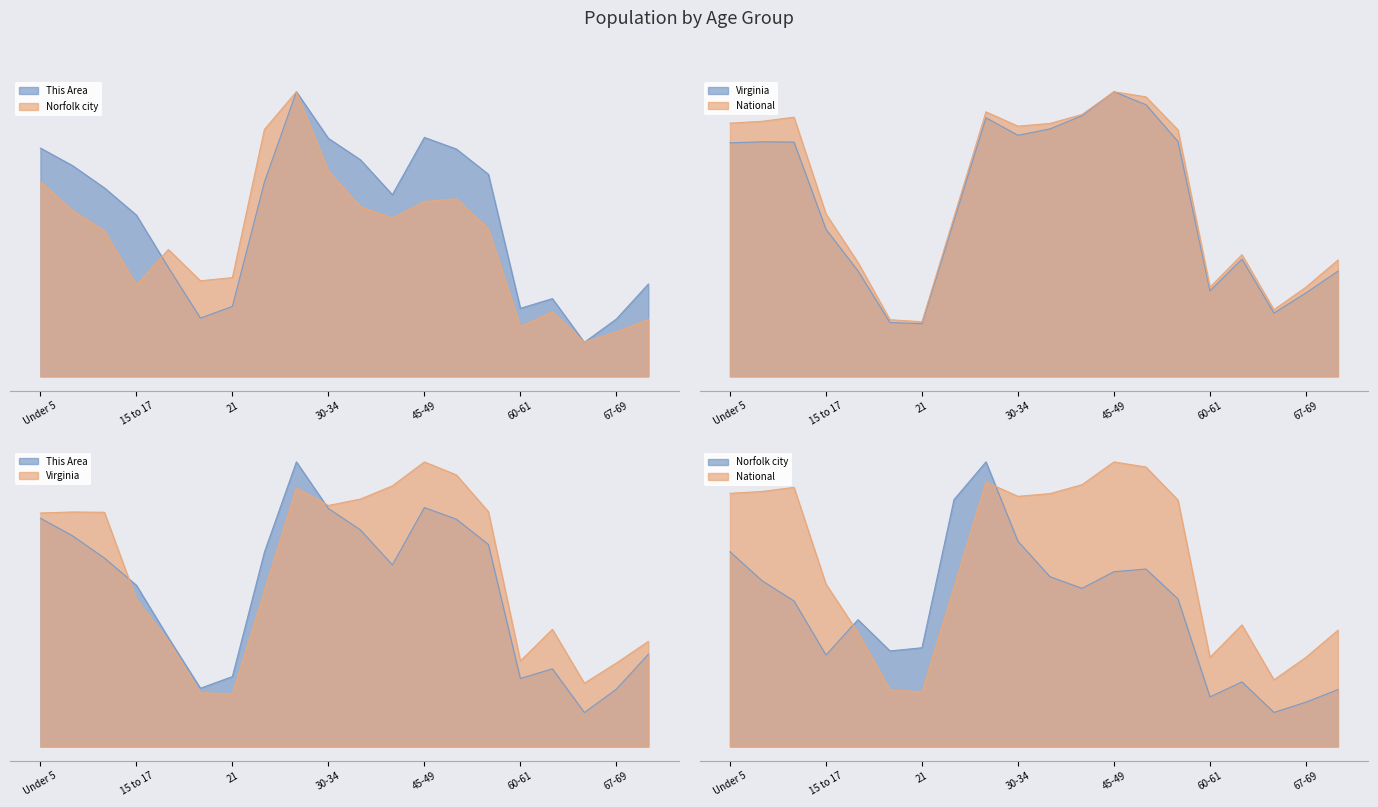

What is the sum of all This Area values?

11.0